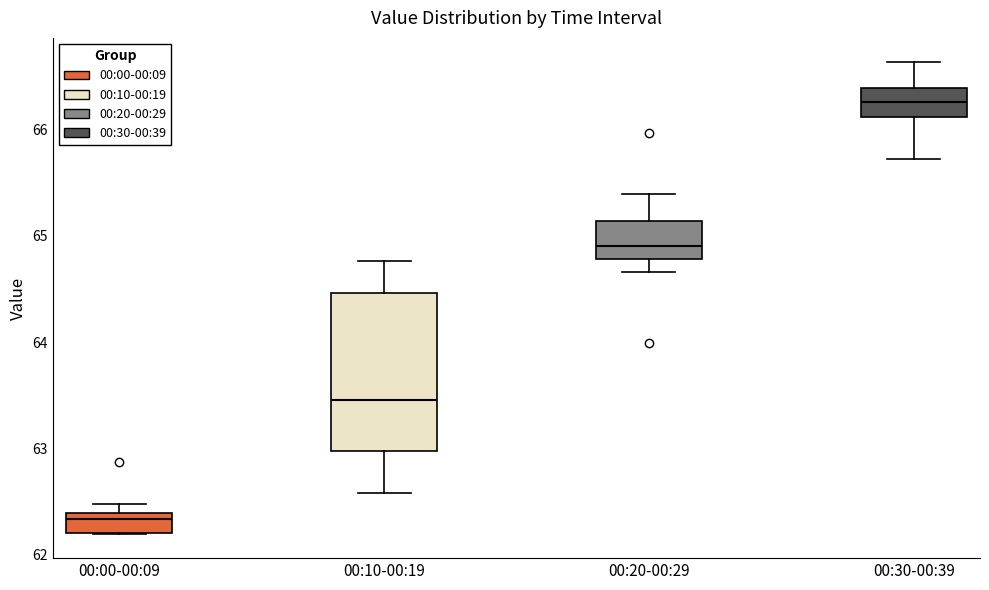

Reading left to right, transcribe this box plot: for each box, give where its median line is, the range the box spans, and where its two whiskers end, as read against the y-axis. The values are not printed on the chart, so give them approximately, as read against the axis.

00:00-00:09: median 62.3, box 62.2 to 62.4, whiskers 62.2 to 62.5
00:10-00:19: median 63.5, box 63.0 to 64.5, whiskers 62.6 to 64.8
00:20-00:29: median 64.9, box 64.8 to 65.1, whiskers 64.7 to 65.4
00:30-00:39: median 66.3, box 66.1 to 66.4, whiskers 65.7 to 66.6